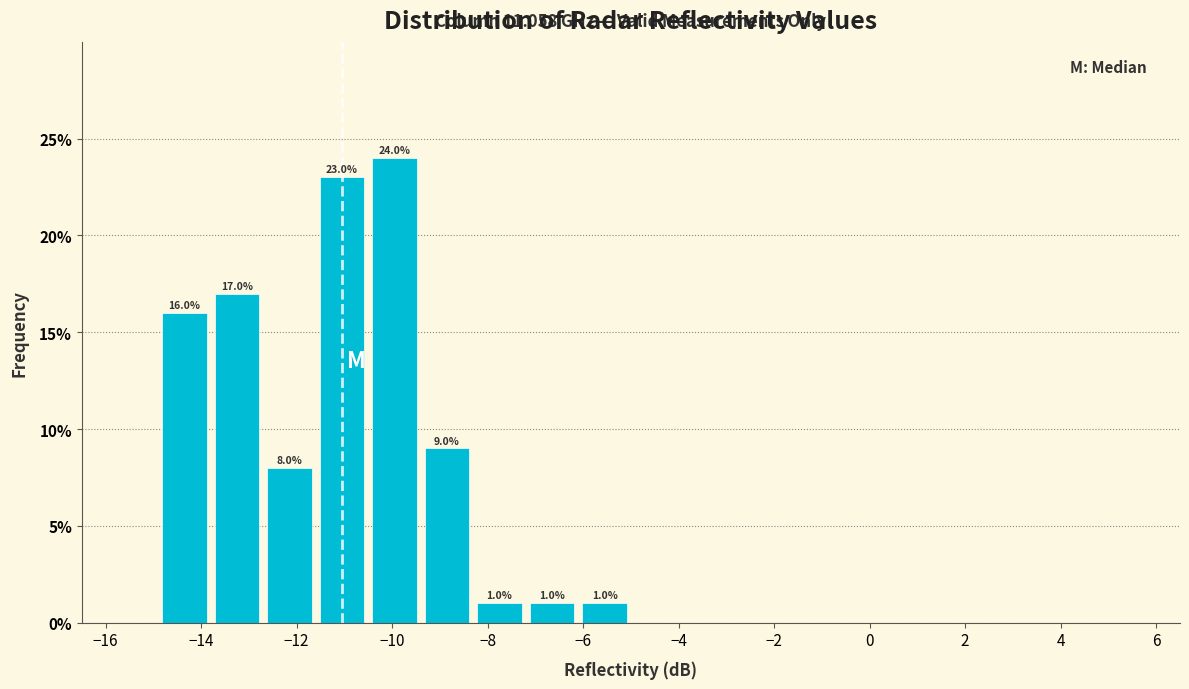

Over which range of the x-axis is the bar tallest?

-10.5 to -9.4